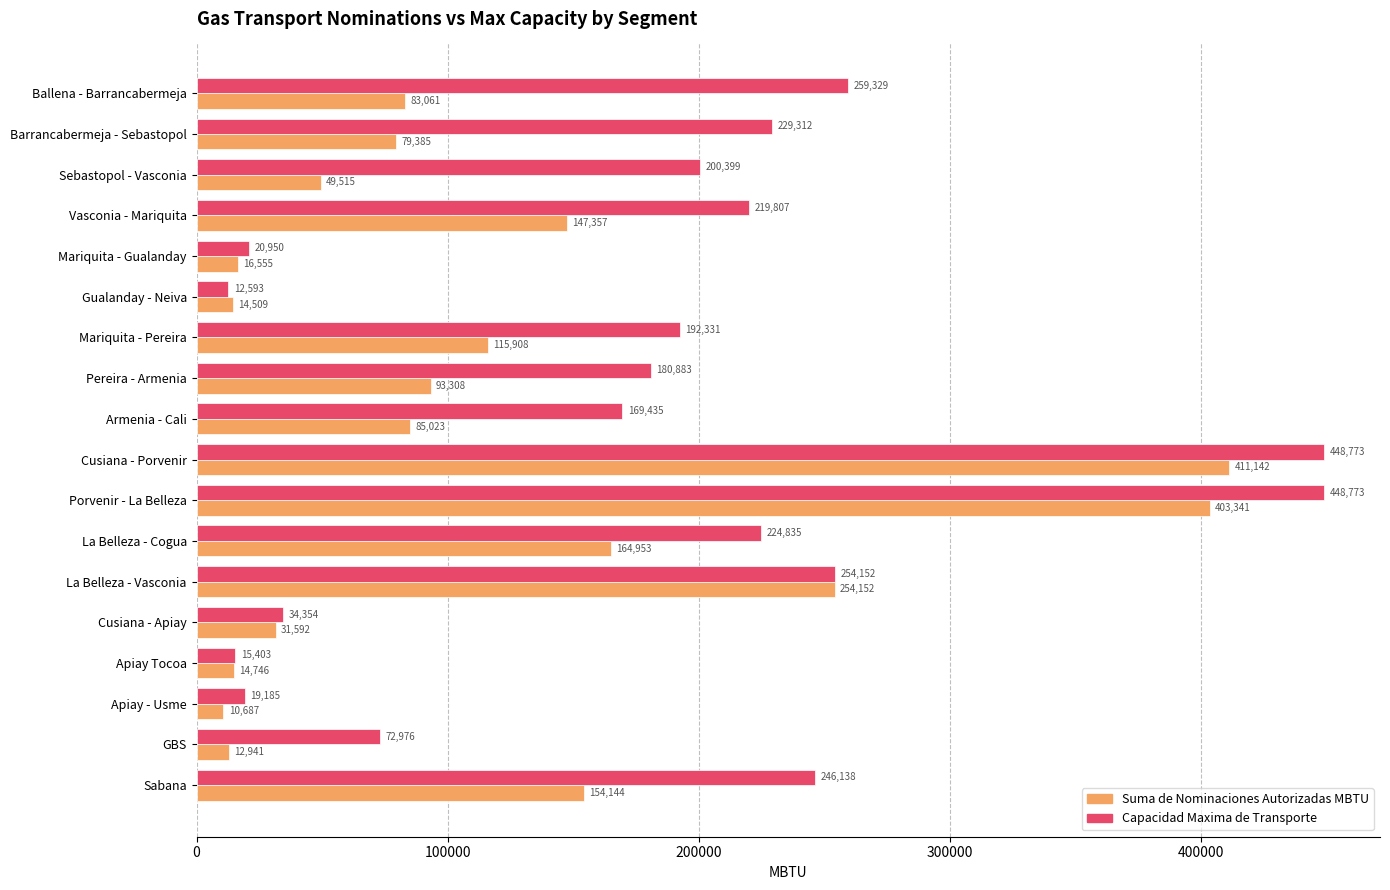

What are all the series names shown in the legend?

Suma de Nominaciones Autorizadas MBTU, Capacidad Maxima de Transporte